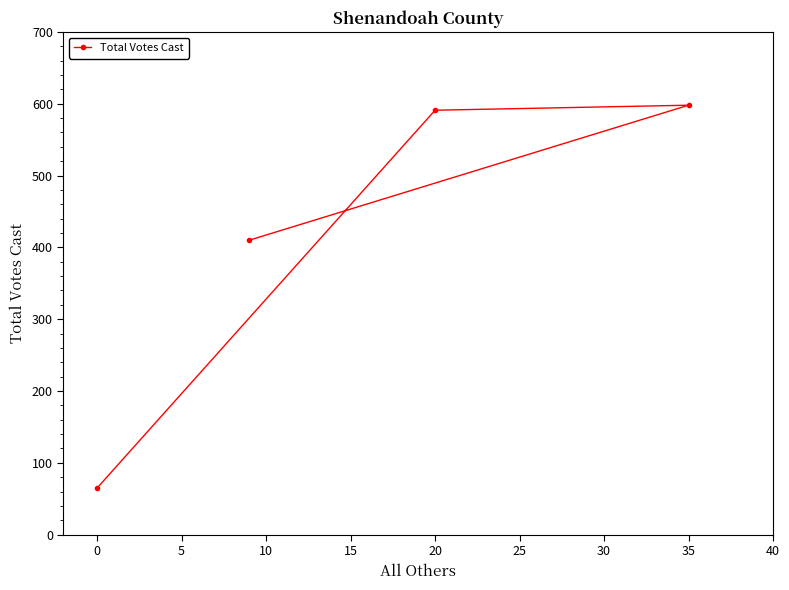

True or false: the data shows 88 at 0.

False